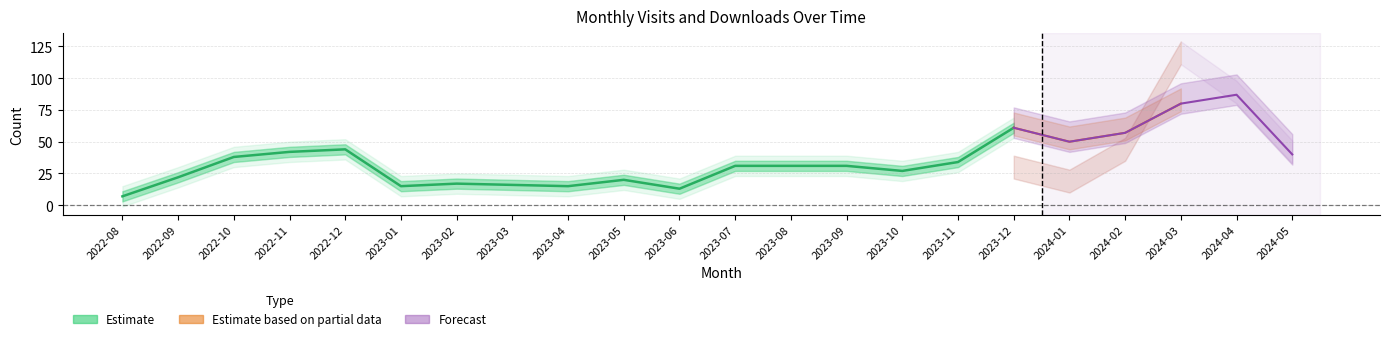

How many positive values does the monthly_download_resource series have?

21